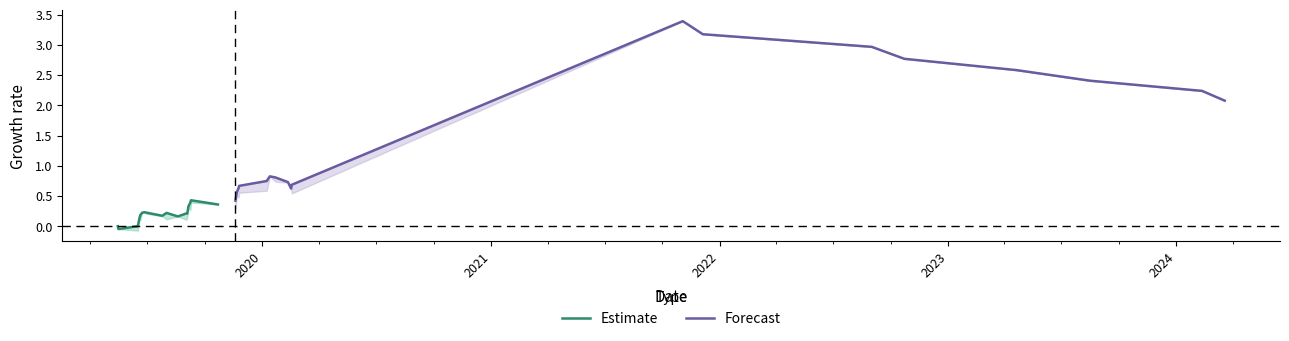

At 2024, list the series in order from largest to smallest.

Forecast, Estimate